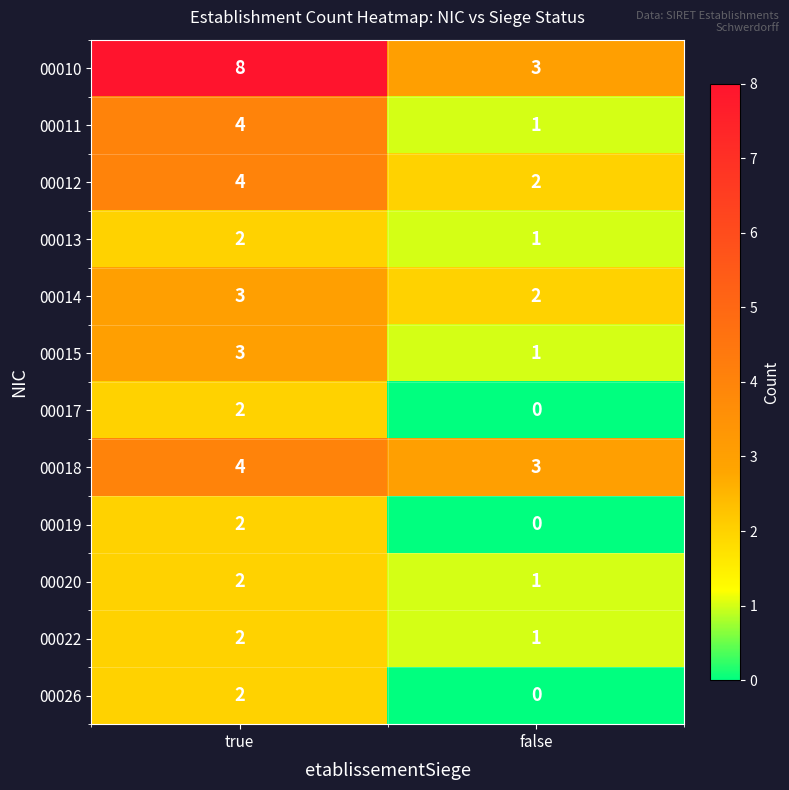

What is the difference between the highest and lowest values at true?

6